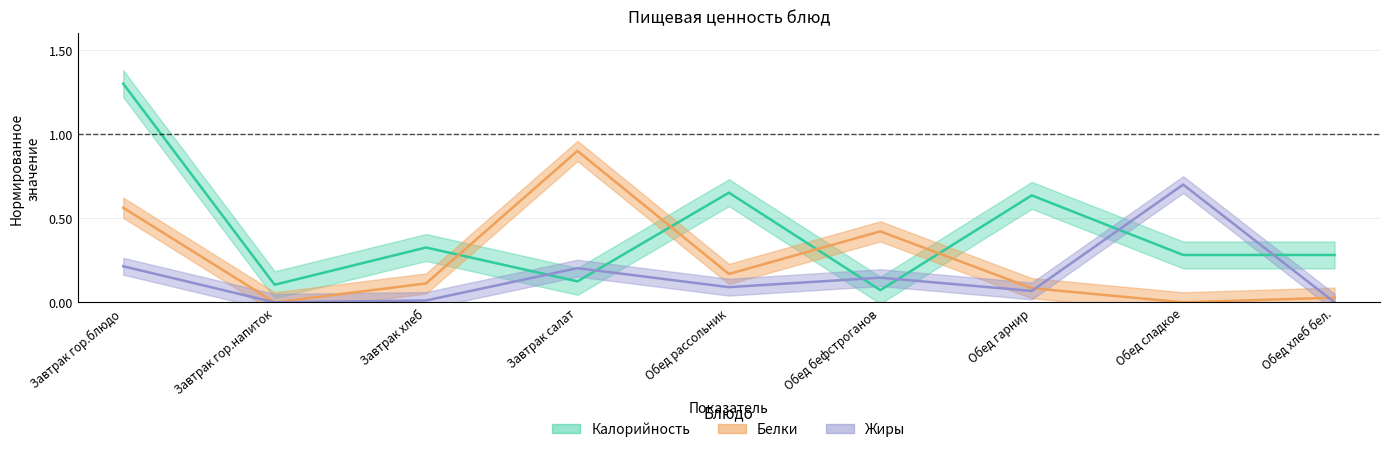

What is the value of the Жиры point at the 7th from the left?

0.1